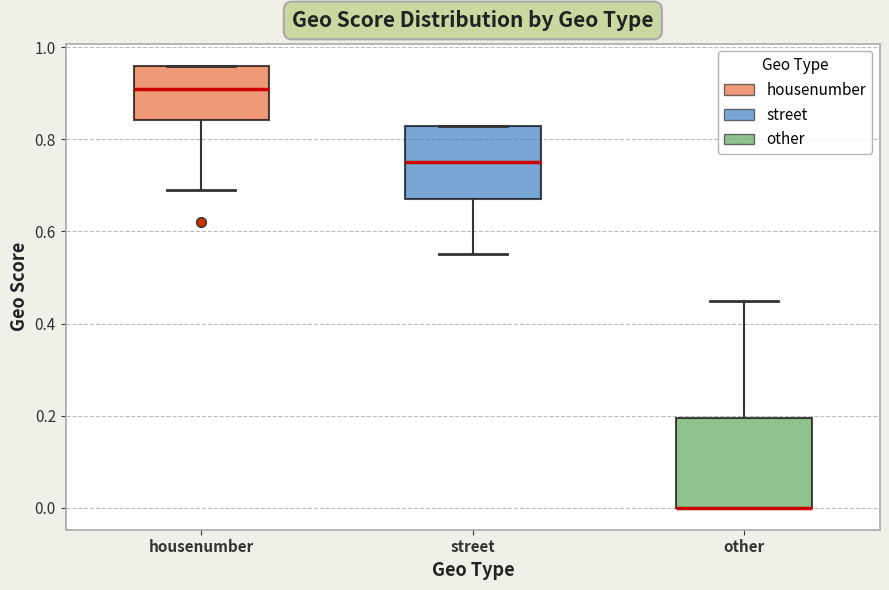

Where does the median line of the box for street sit on the y-axis? The values are not printed on the chart, so give them approximately, as read against the axis.

0.76